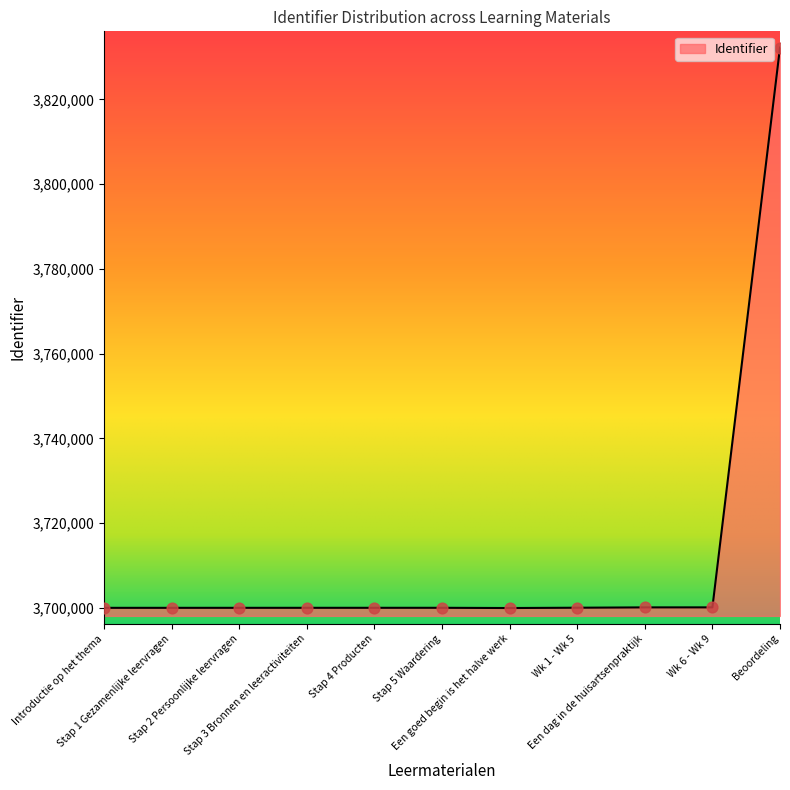

Which has a higher value, Beoordeling or Wk 1 - Wk 5?

Beoordeling